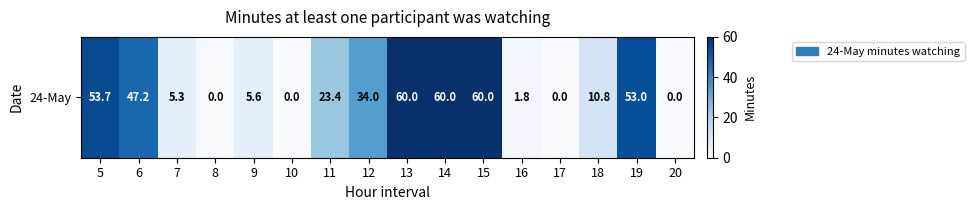

List the labels in order of value, largest first.

13, 14, 15, 5, 19, 6, 12, 11, 18, 9, 7, 16, 8, 10, 17, 20